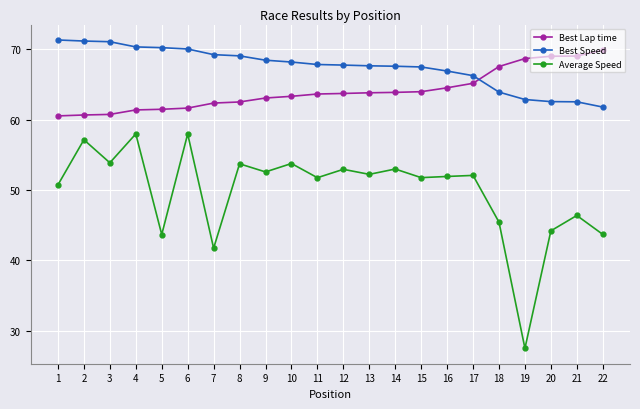

Is it true that Average Speed equals 27.5 at 19?

True